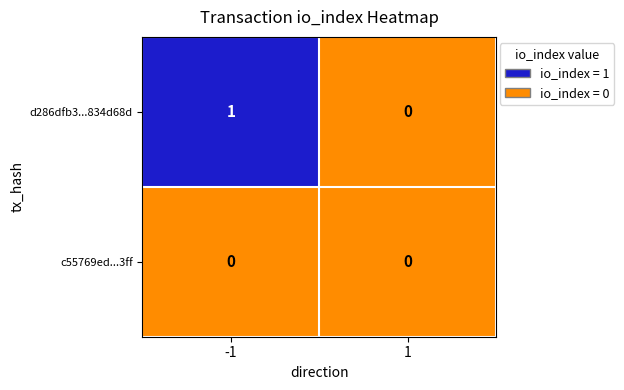

Which series has the largest total across all categories?

d286dfb3...834d68d